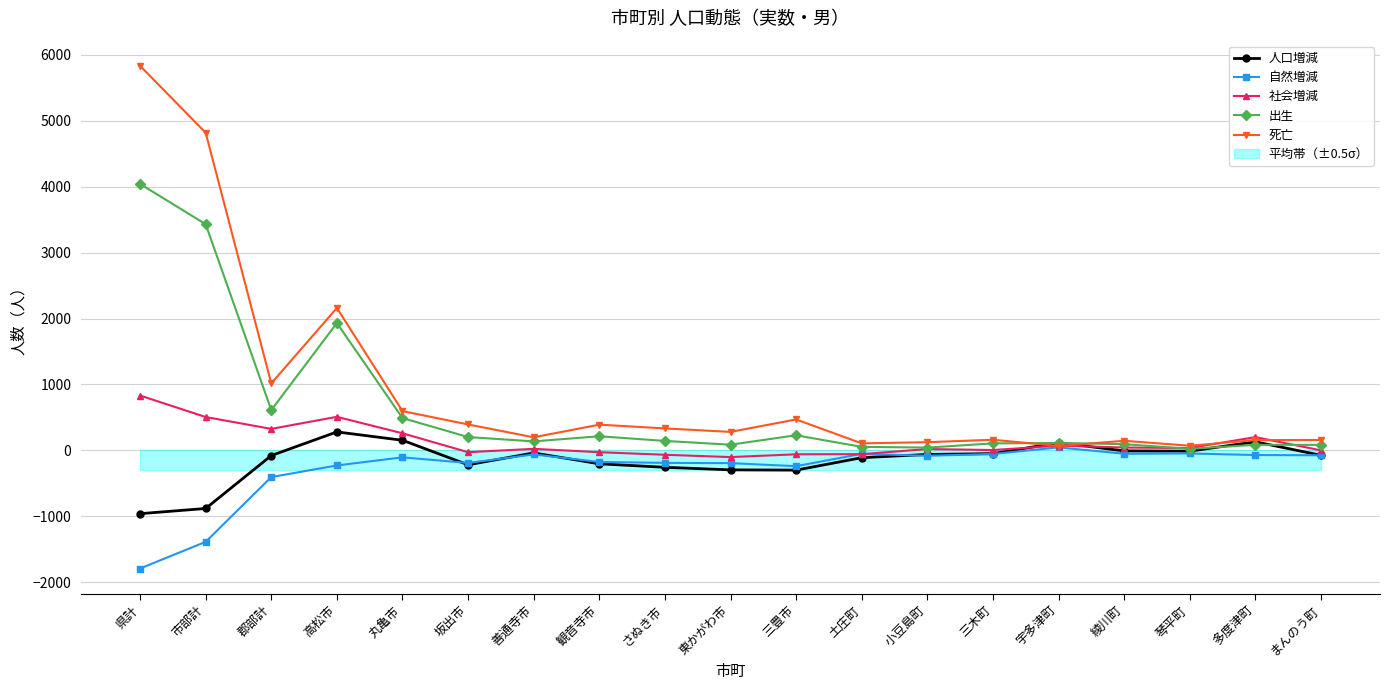

Where does the 死亡 series first go above 280?

県計